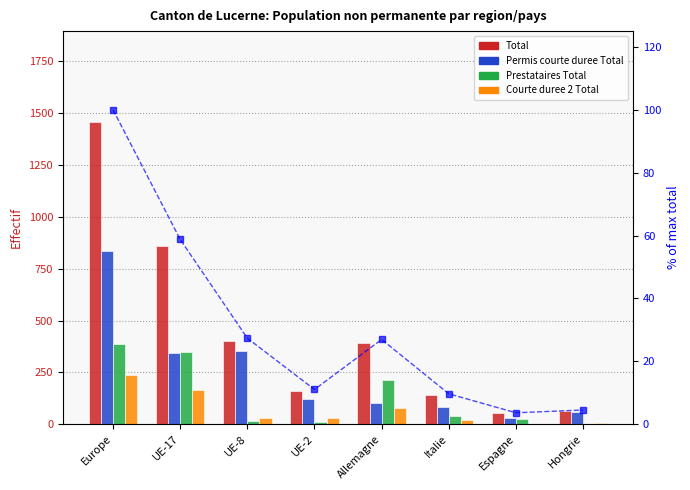

Reading left to right, transcribe all the data shown in this chart.

Total: 1458.0	857.0	399.0	161.0	393.0	141.0	53.0	66.0
Permis courte duree Total: 833.0	343.0	351.0	120.0	104.0	81.0	29.0	59.0
Prestataires Total: 387.0	347.0	17.0	9.0	211.0	42.0	24.0	2.0
Courte duree 2 Total: 238.0	167.0	31.0	32.0	78.0	18.0	0.0	5.0
% of max total: 100.0	58.8	27.4	11.0	27.0	9.7	3.6	4.5